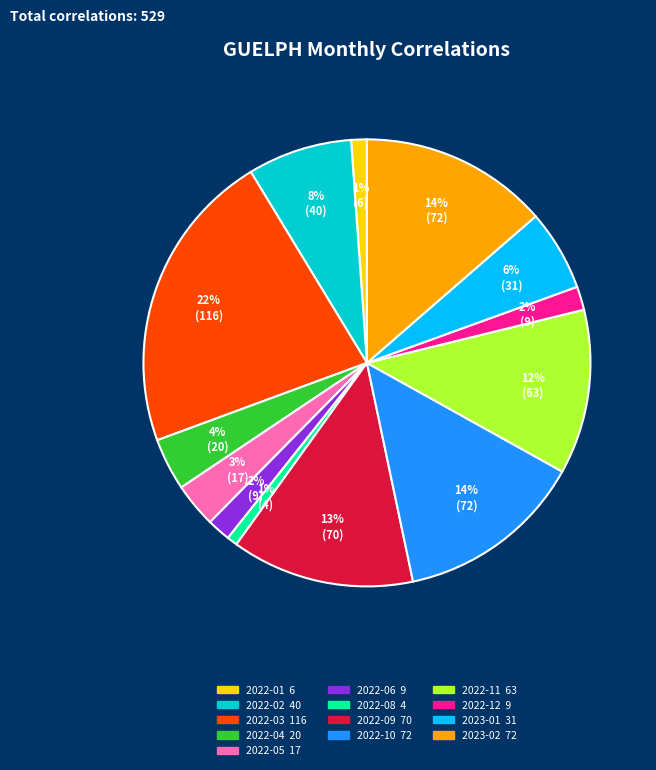

Is there any slice that represents more than half of the pie?

No